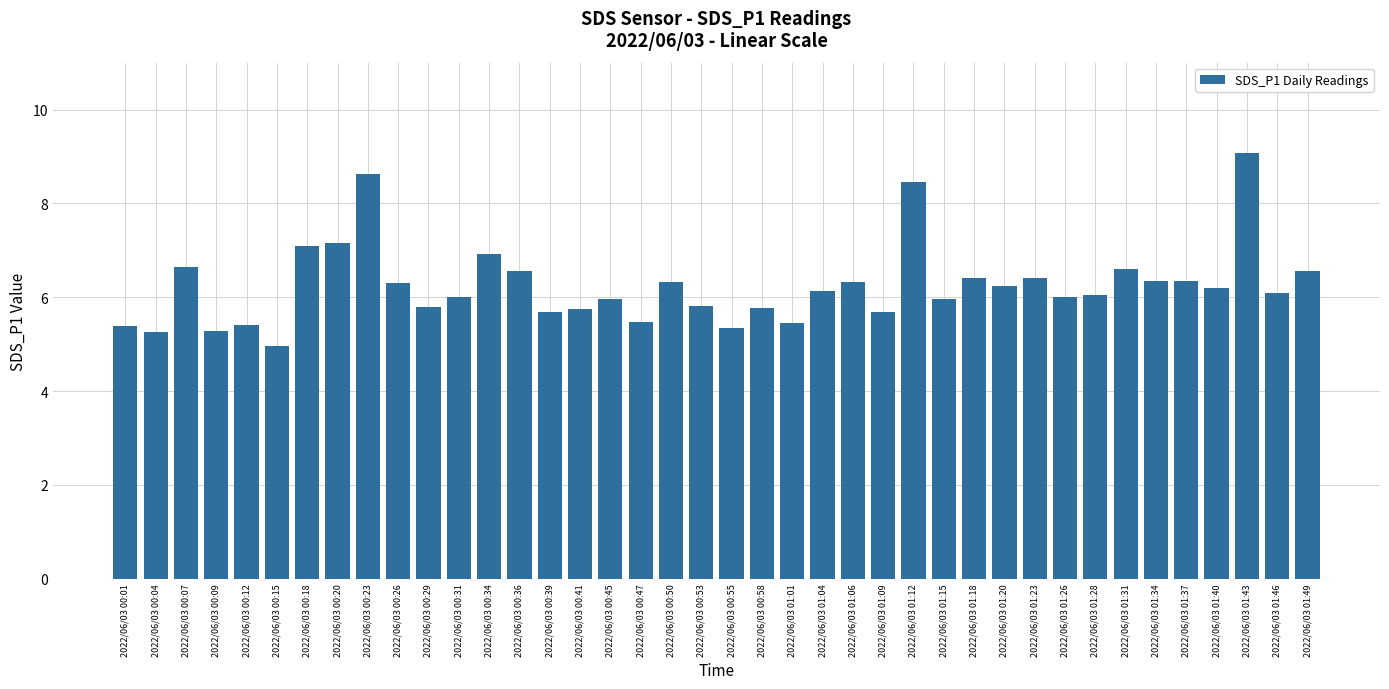

How many series are shown in this chart?

1